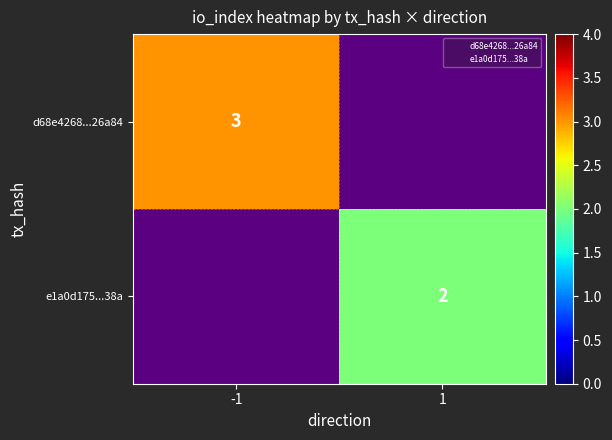

The value of e1a0d175...38a at 1 is 2. True or false?

True